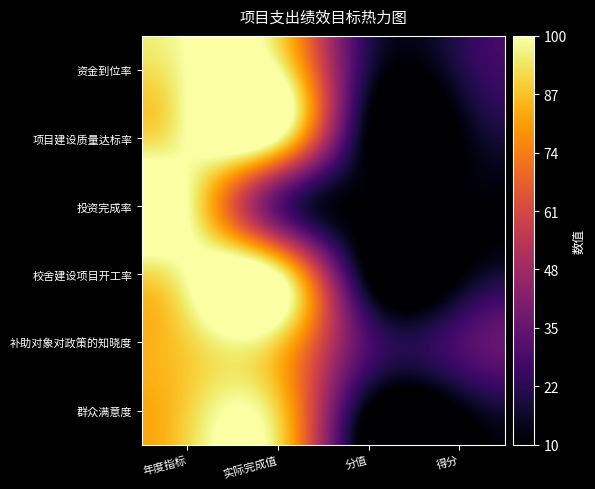

Reading right to left, transcribe all the data shown in this chart.

资金到位率: 得分=20	分值=20	实际完成值=100	年度指标=100
项目建设质量达标率: 得分=10	分值=10	实际完成值=100	年度指标=100
投资完成率: 得分=10	分值=10	实际完成值=33	年度指标=100
校舍建设项目开工率: 得分=10	分值=10	实际完成值=100	年度指标=100
补助对象对政策的知晓度: 得分=30	分值=30	实际完成值=90	年度指标=90
群众满意度: 得分=10	分值=10	实际完成值=90	年度指标=90